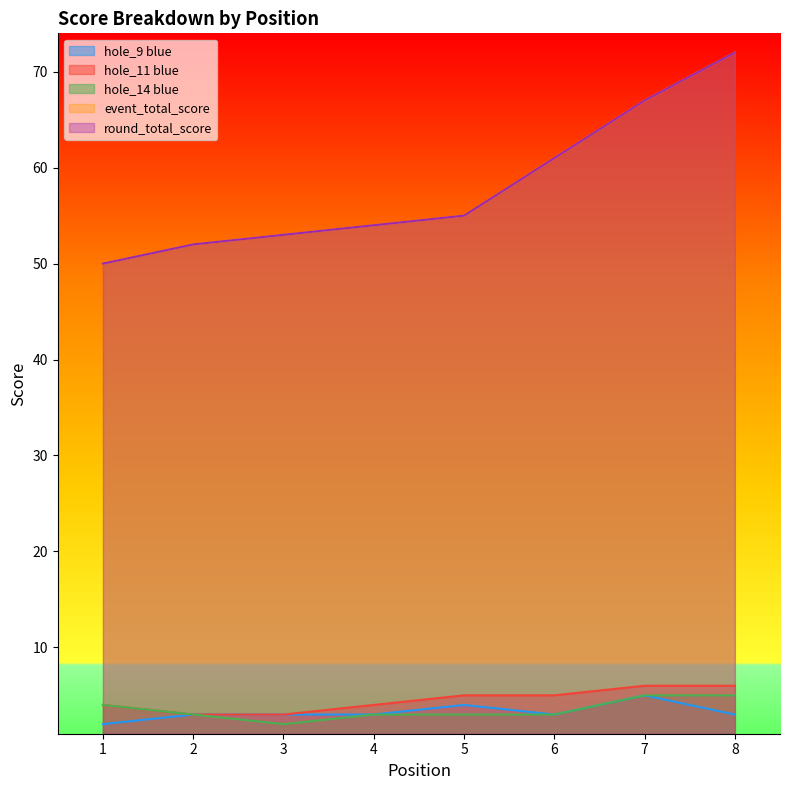

How many series are shown in this chart?

5